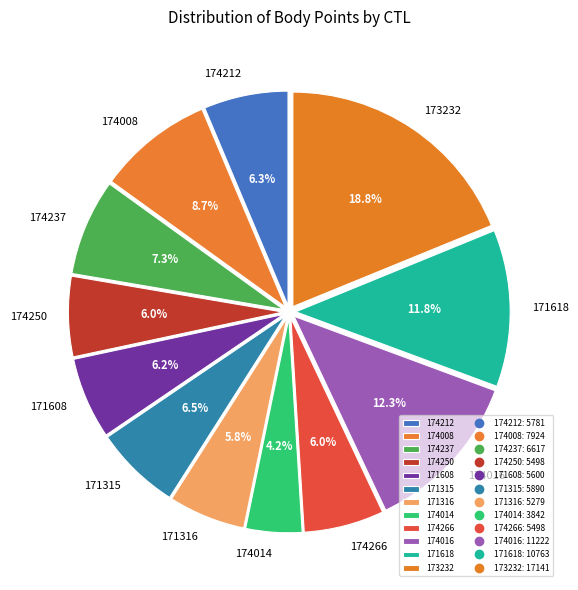

Which has a higher value, 174016 or 174266?

174016